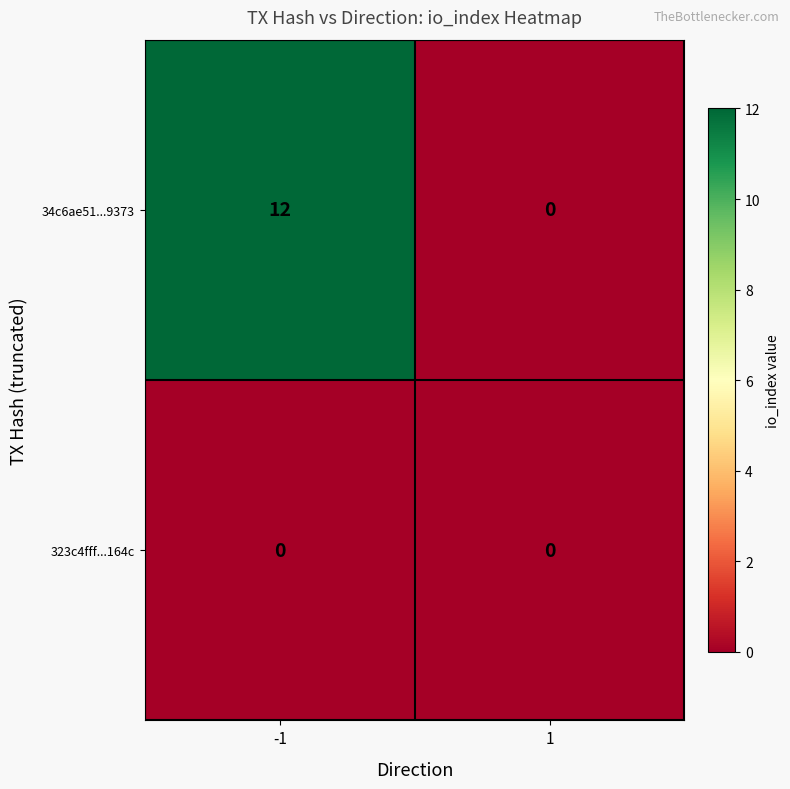

Which series has the largest total across all categories?

34c6ae51...9373